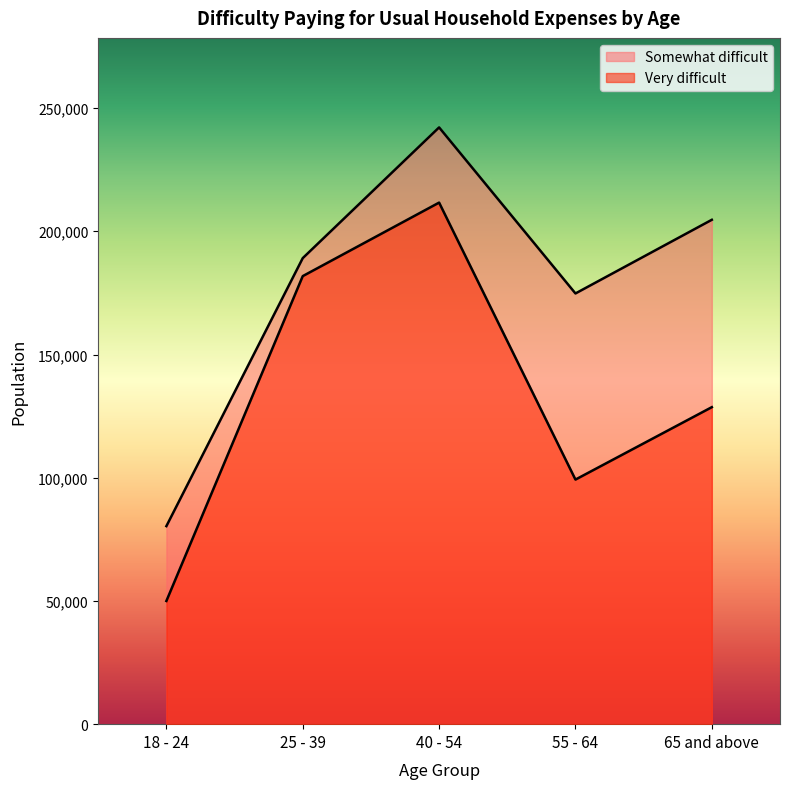

True or false: Somewhat difficult has a value of 141725 at 65 and above.

False